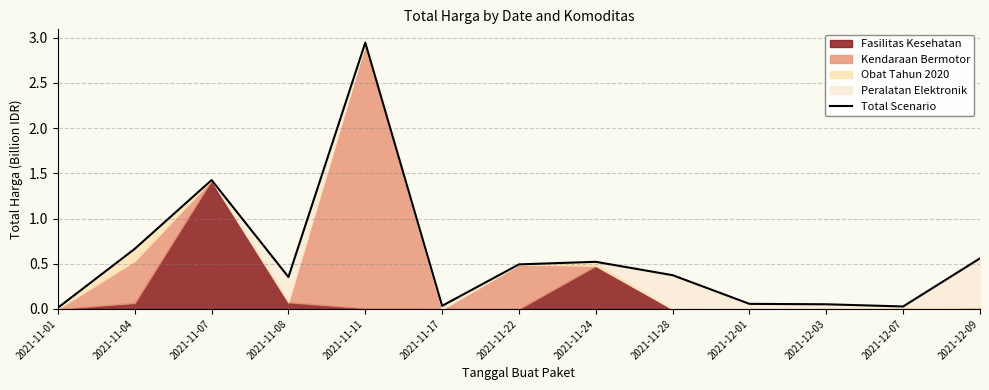

Reading left to right, transcribe all the data shown in this chart.

0.0	0.7	1.4	0.4	2.9	0.0	0.5	0.5	0.4	0.1	0.1	0.0	0.6